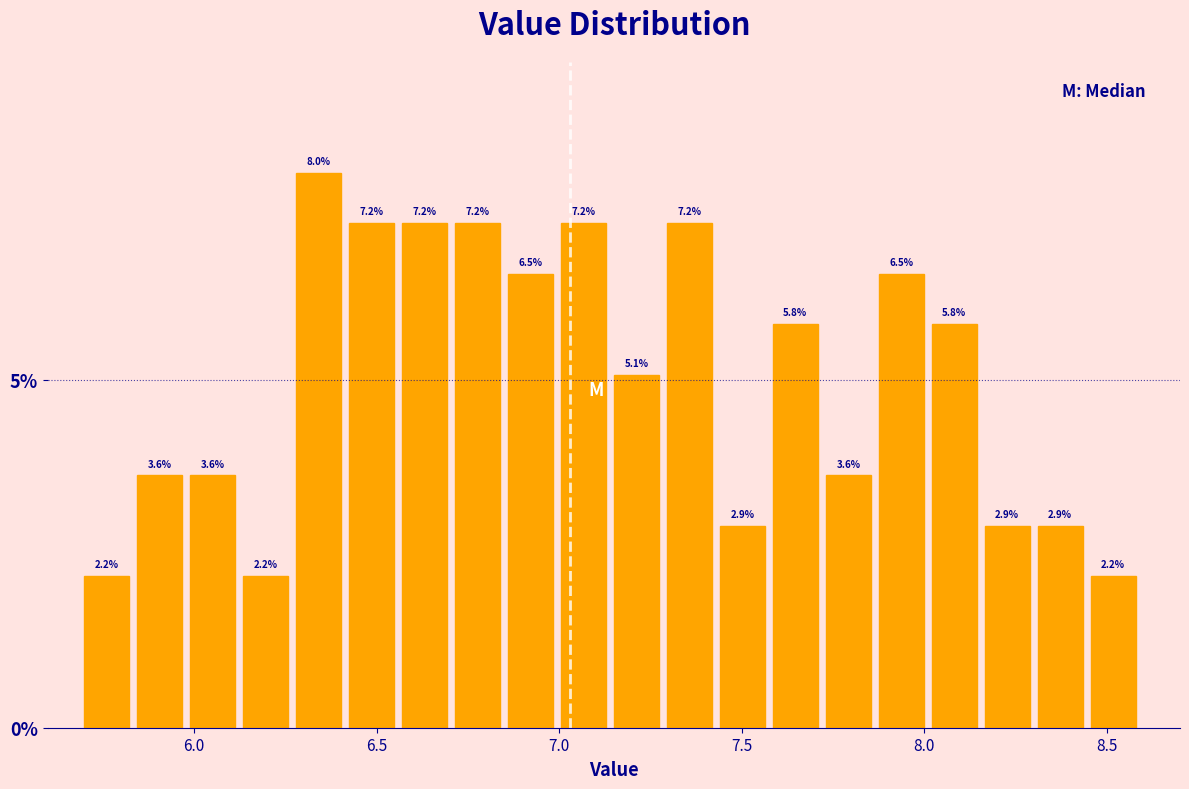

Read against the x-axis, roughly where is the centre of the tallest bar?

6.35